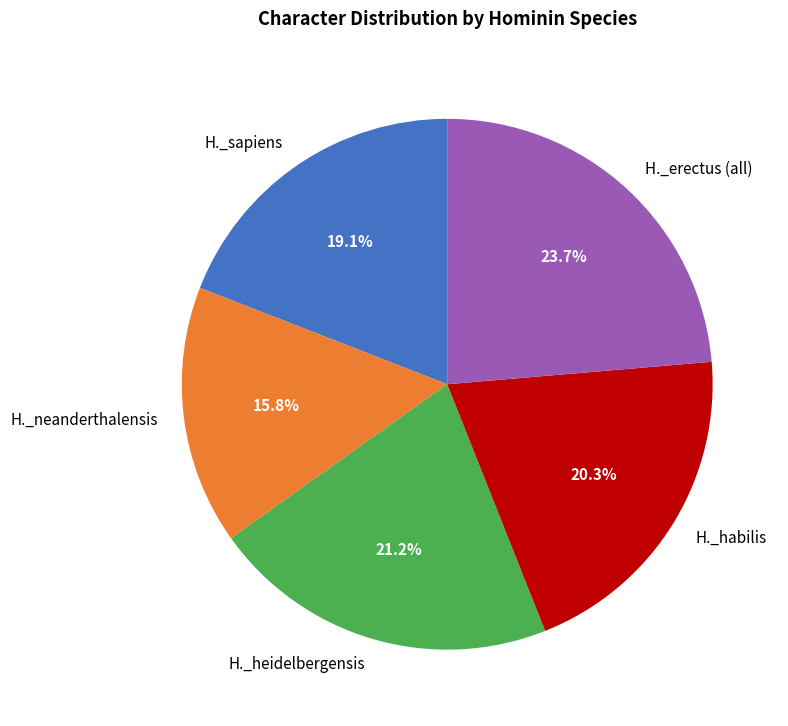

Is there any slice that represents more than half of the pie?

No